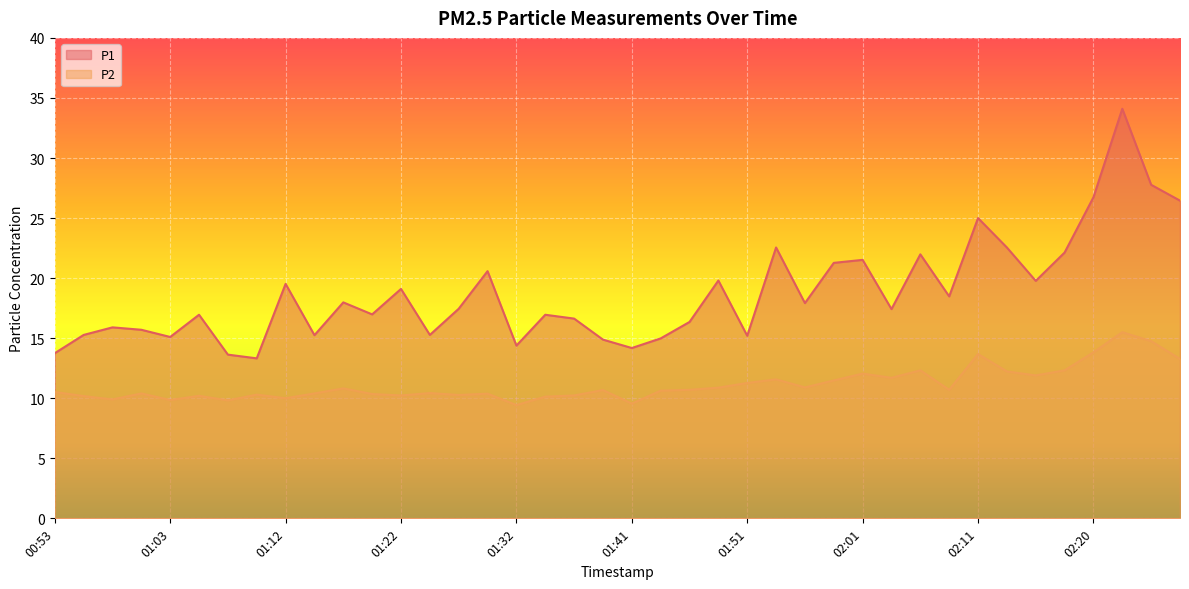

What position from the left is 00:55?

2